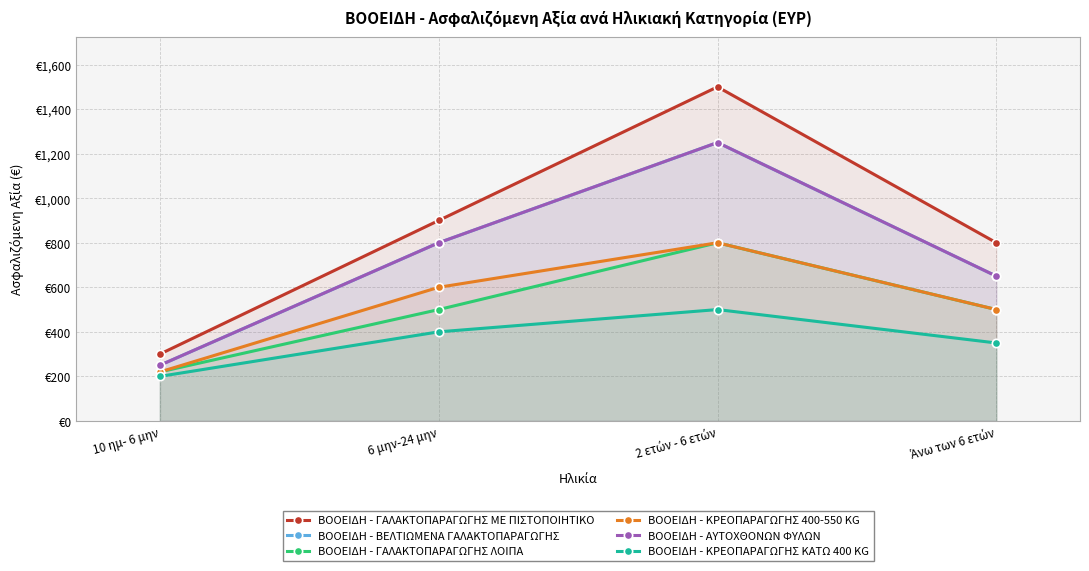

At which label is ΒΟOΕΙΔΗ - ΒΕΛΤΙΩΜΕΝΑ ΓΑΛΑΚΤΟΠΑΡΑΓΩΓΗΣ closest to 750?

6 μην-24 μην